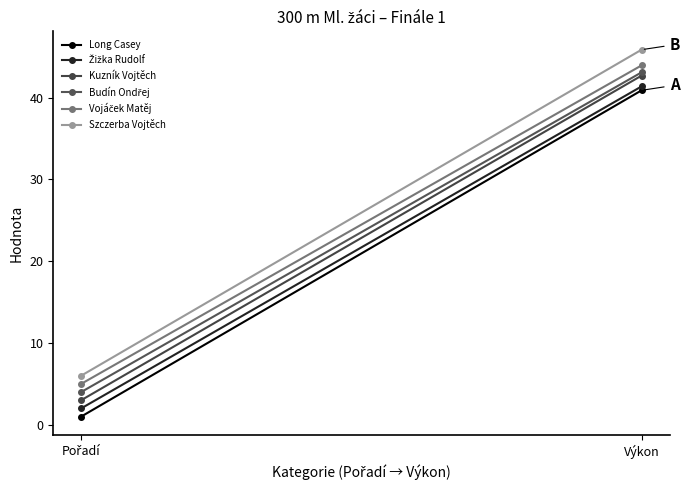

What is the value of the Long Casey point at the 2nd from the left?

40.9